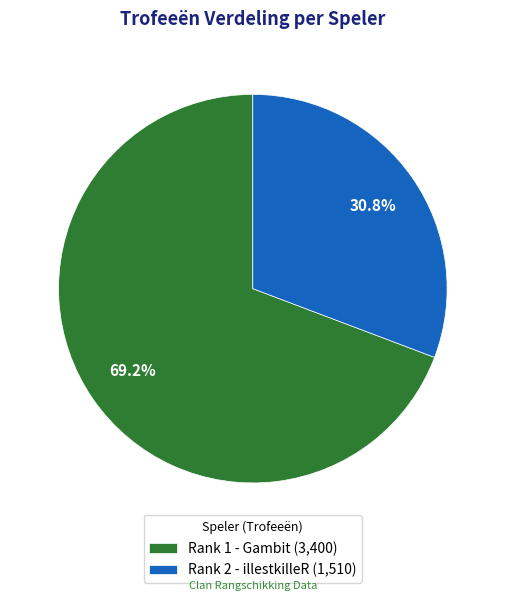

What percentage is the Rank 2 - illestkilleR slice, to the nearest percent?

31%